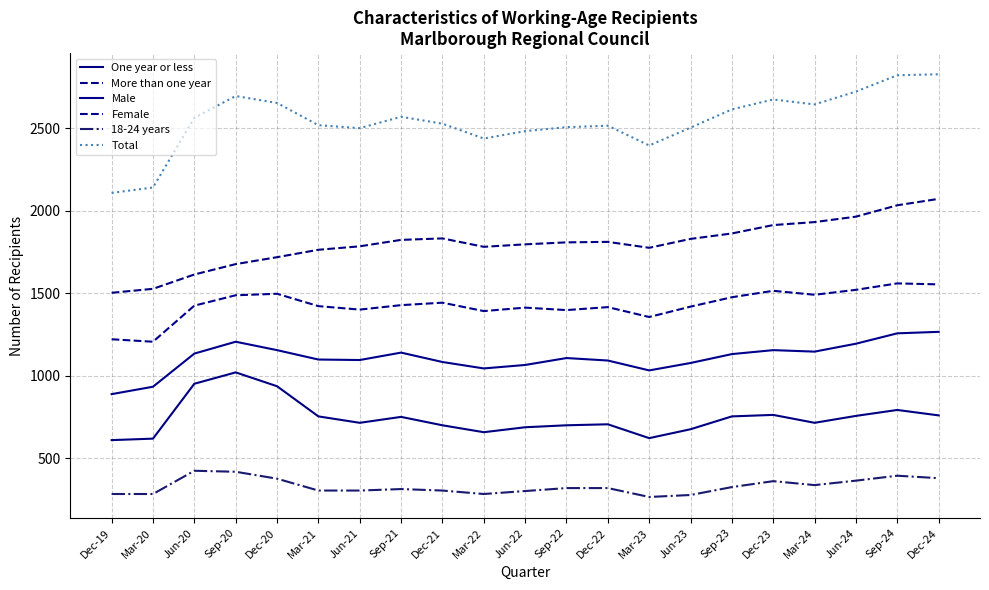

What is the maximum value shown in the chart?

2829